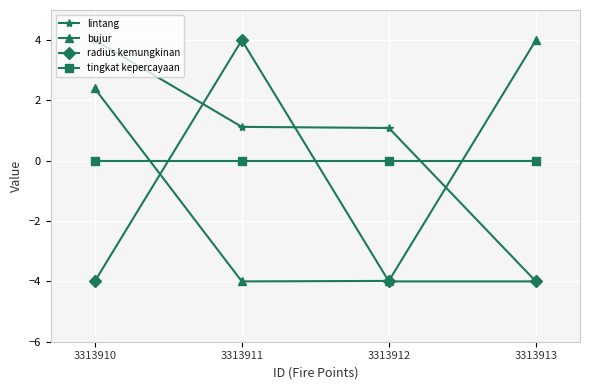

How many series are shown in this chart?

4